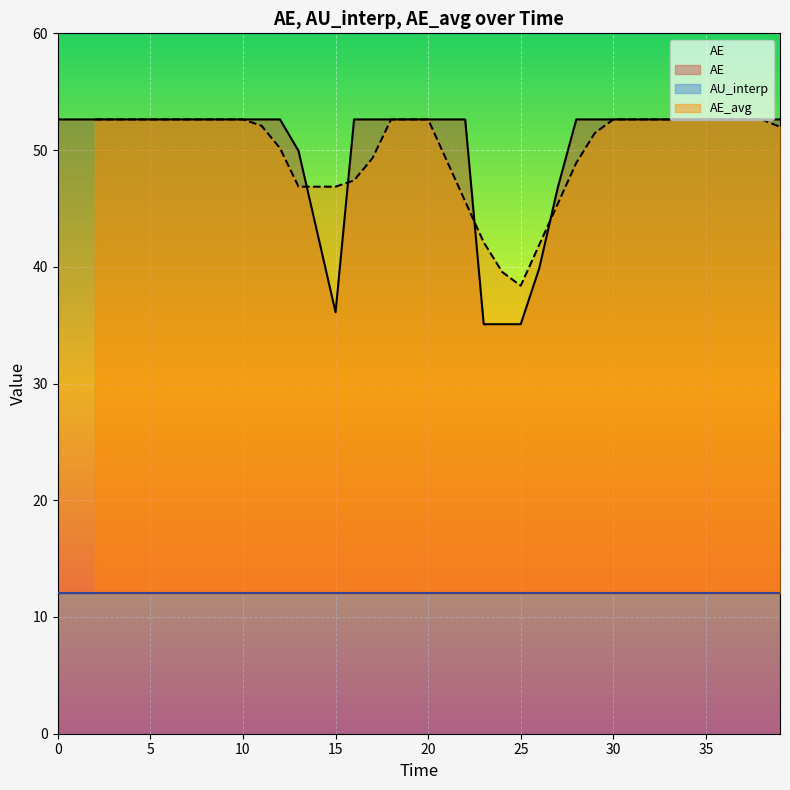

What is the lowest value of the AE series?

35.1